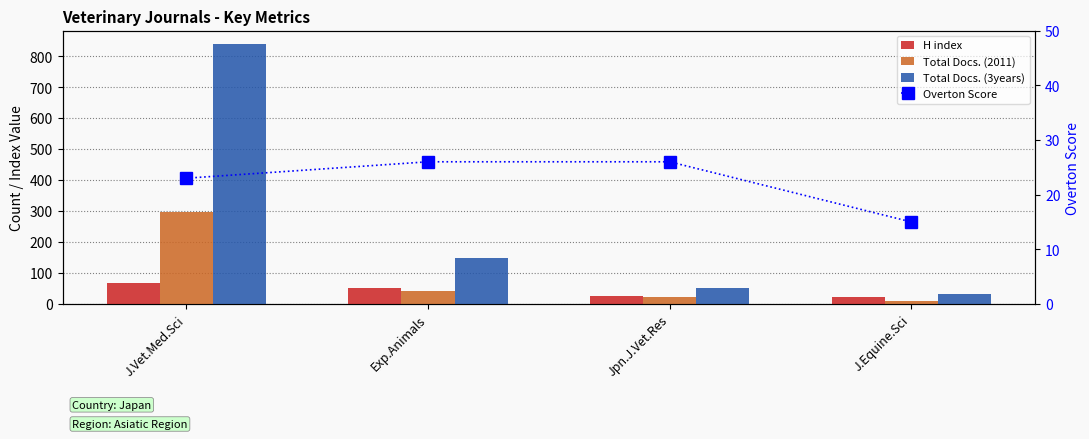

What is the label of the 1st bar from the left?

J.Vet.Med.Sci